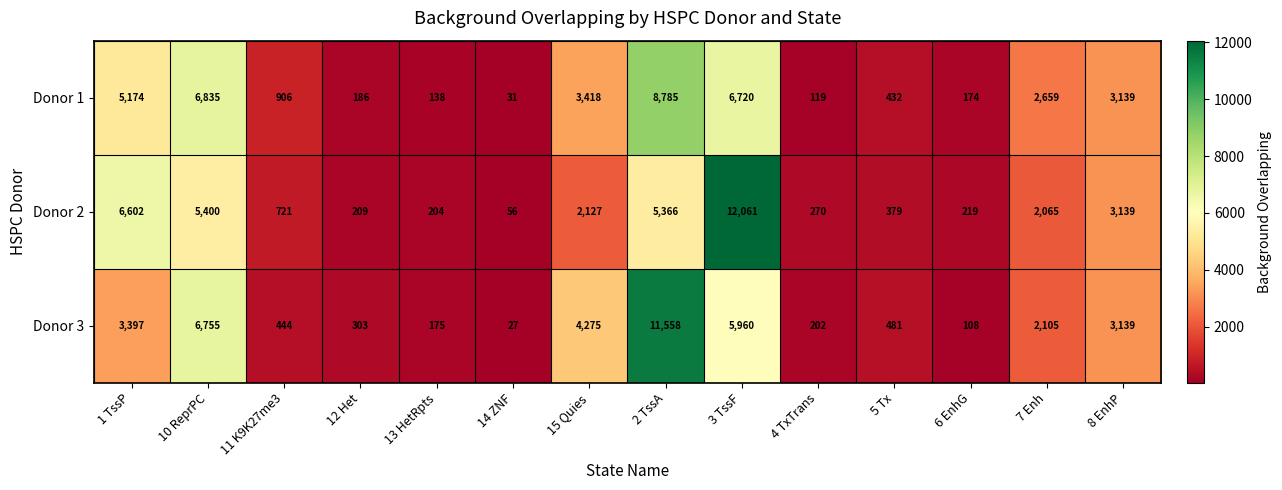

What is the sum of all Donor 3 values?

38929